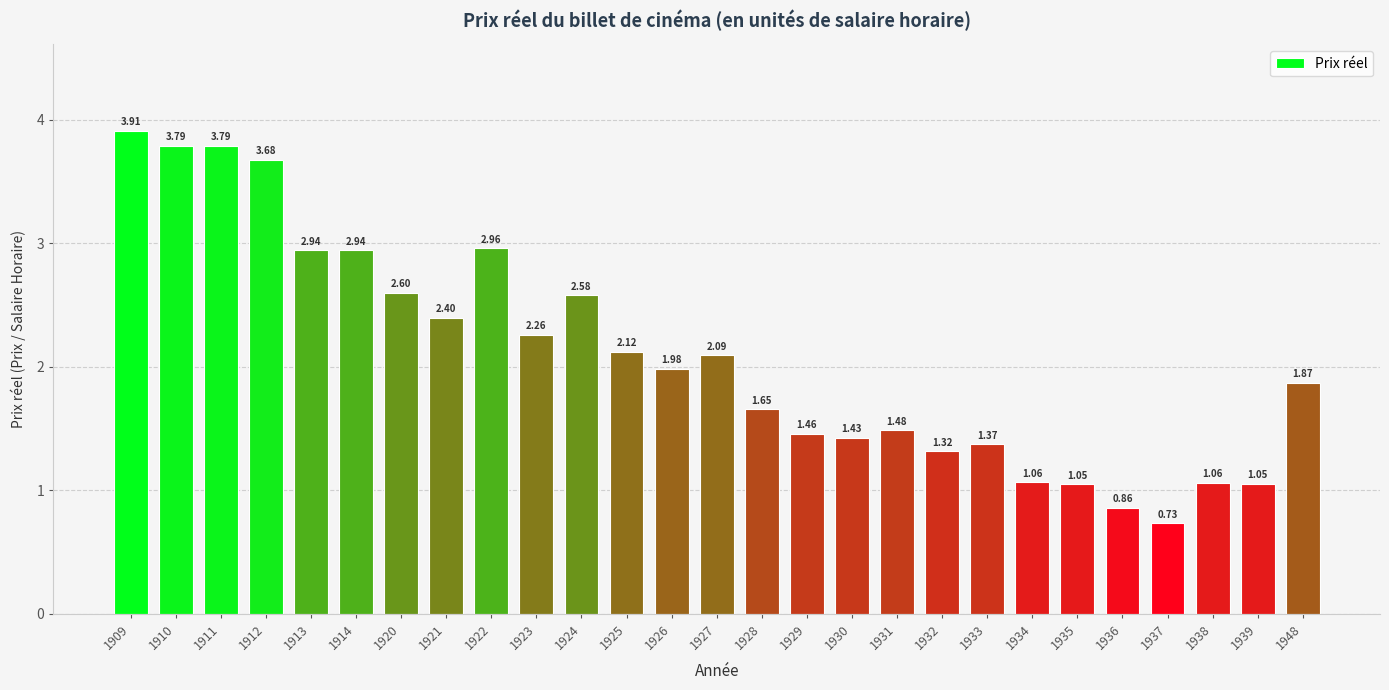

What is the change in value from 1927 to 1932?

-0.8